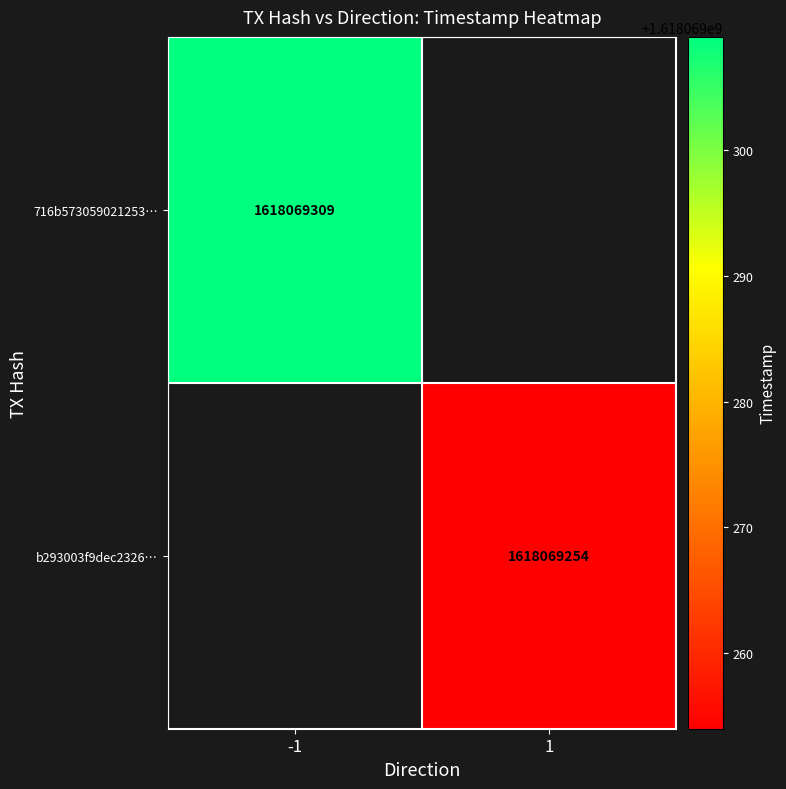

True or false: b293003f9dec2326f18780ac2294656dc22ee18 has a value of 559094046 at 1.

False